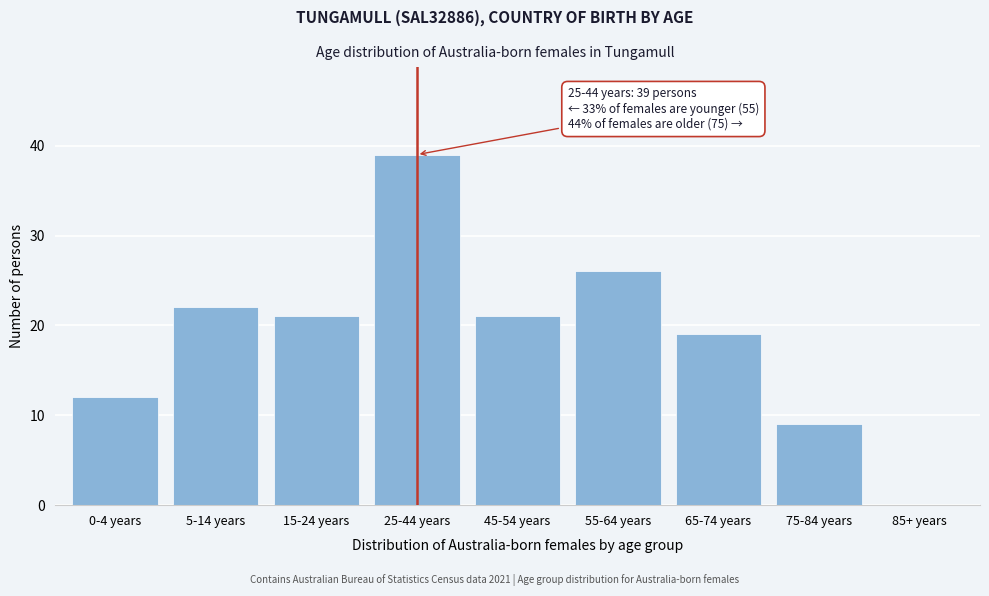

Reading left to right, extract all data points from this chart.

0-4 years=12	5-14 years=22	15-24 years=21	25-44 years=39	45-54 years=21	55-64 years=26	65-74 years=19	75-84 years=9	85+ years=0